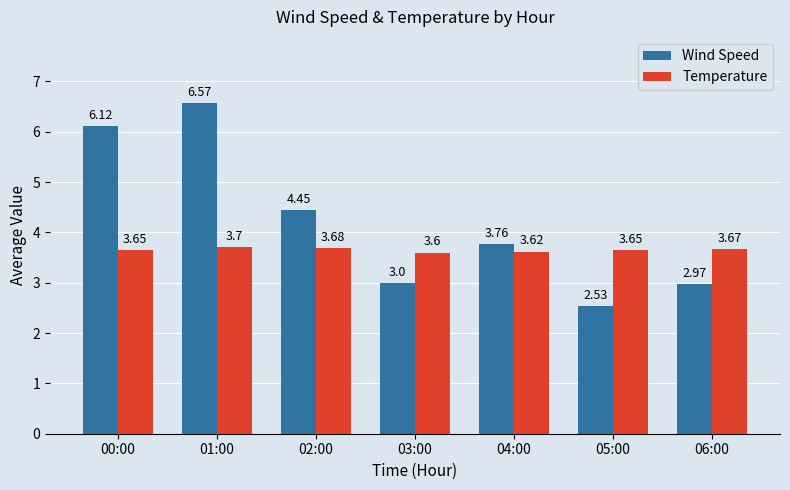

Rank the series by their average value, from highest to lowest.

Wind Speed, Temperature